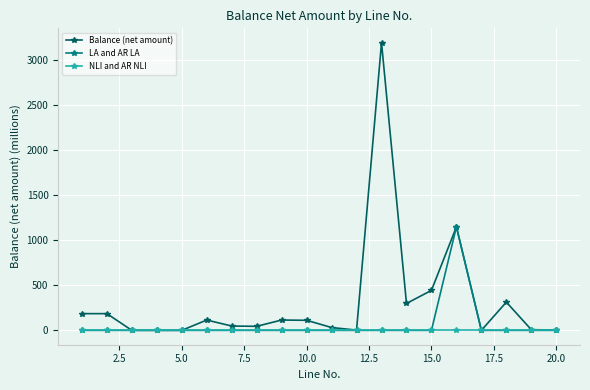

What is the difference between the maximum and minimum values in the Balance (net amount) series?

3192.4